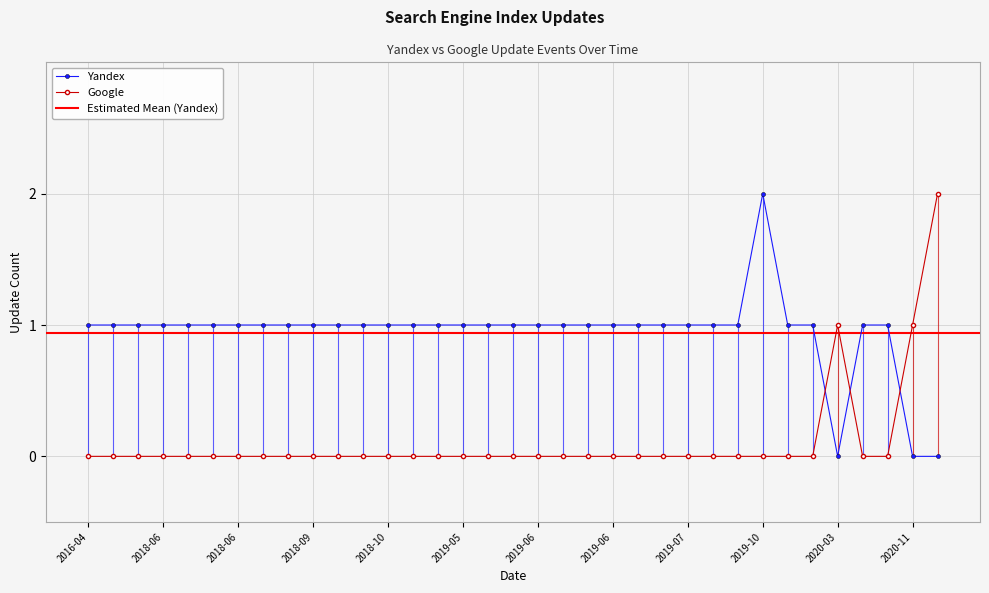

The Yandex series shows 1 at 2016-04-27. True or false?

True